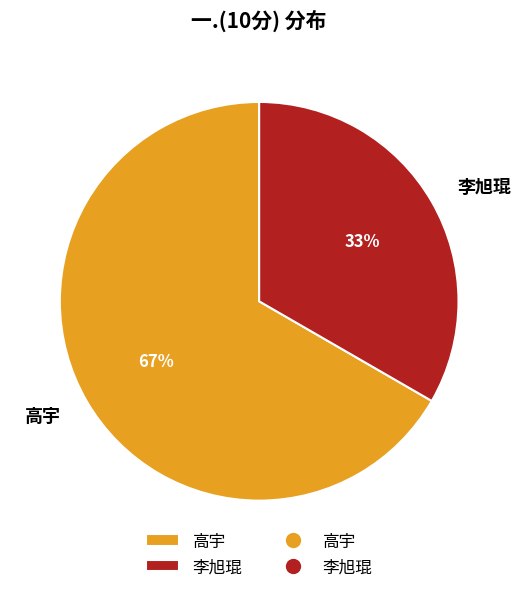

The 高宇 slice represents 67% of the pie. True or false?

True